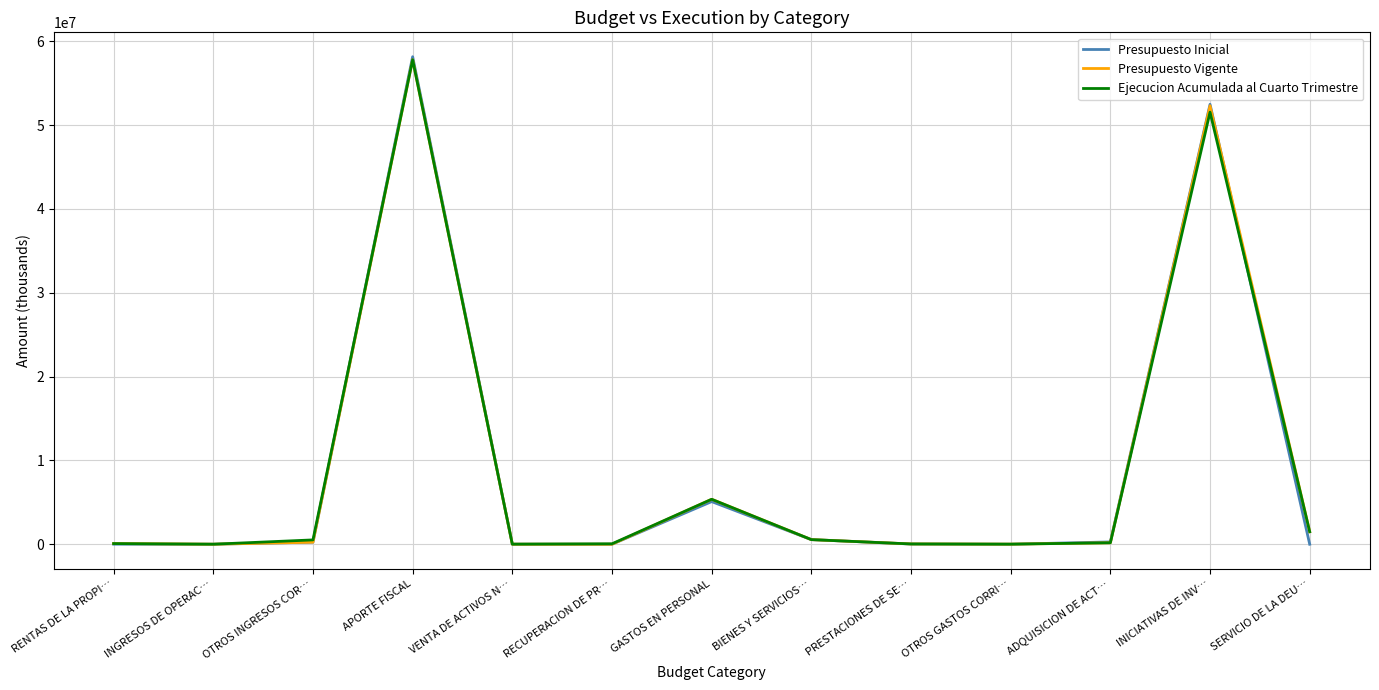

True or false: Presupuesto Vigente has more than 2 interior local peaks.

True